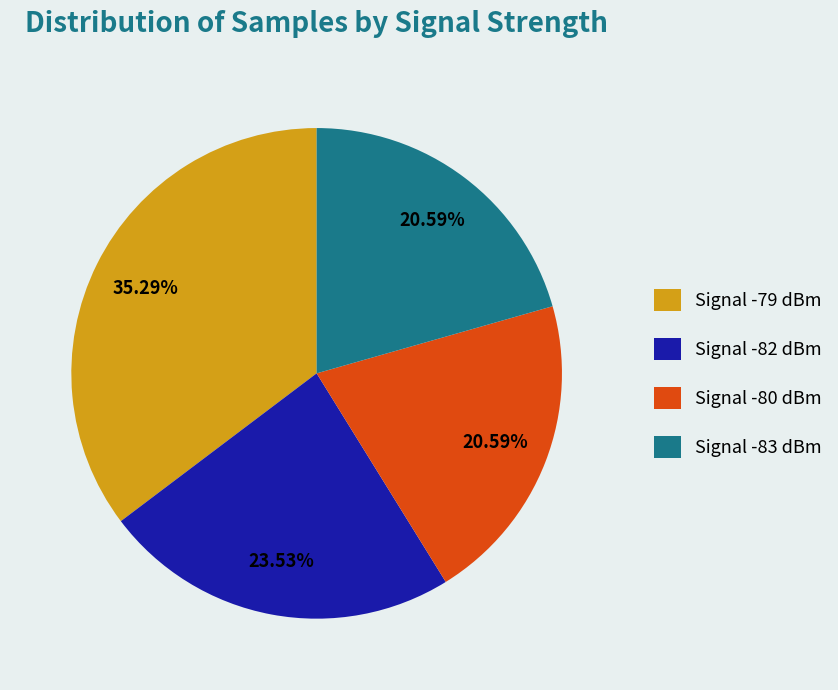

How many segments does this pie chart have?

4